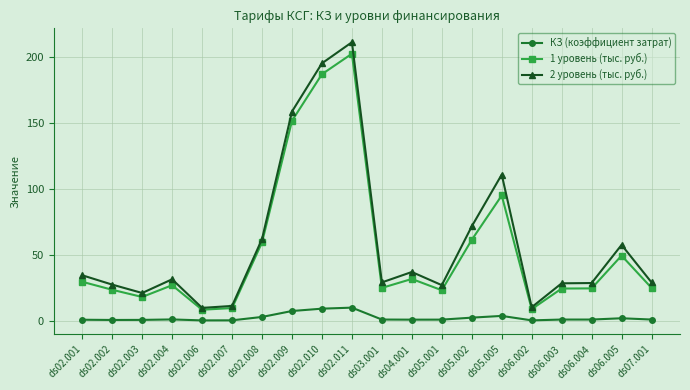

Which series has the largest range (max minus min)?

2 уровень (тыс. руб.)